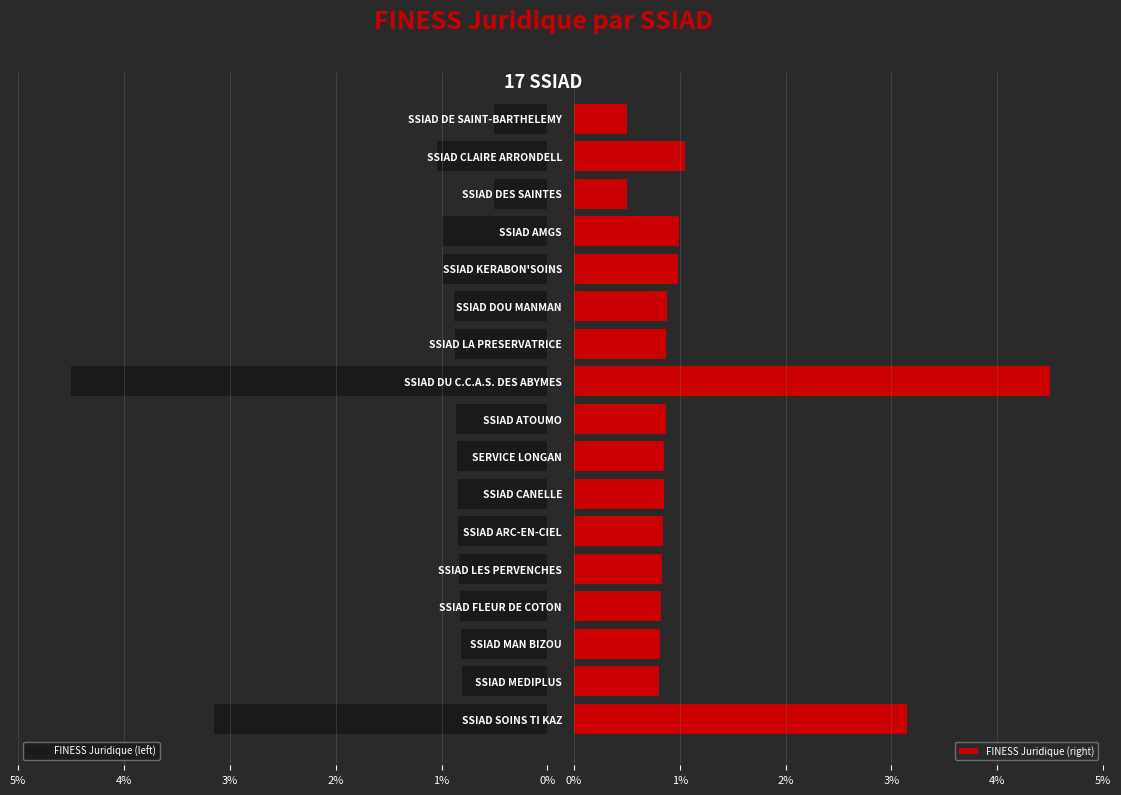

What is the sum of all FINESS Juridique (left) values?

20.1